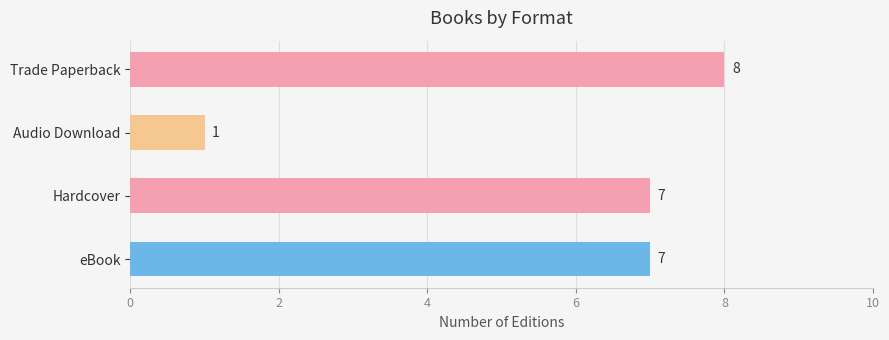

Count the number of data series in this chart.

1